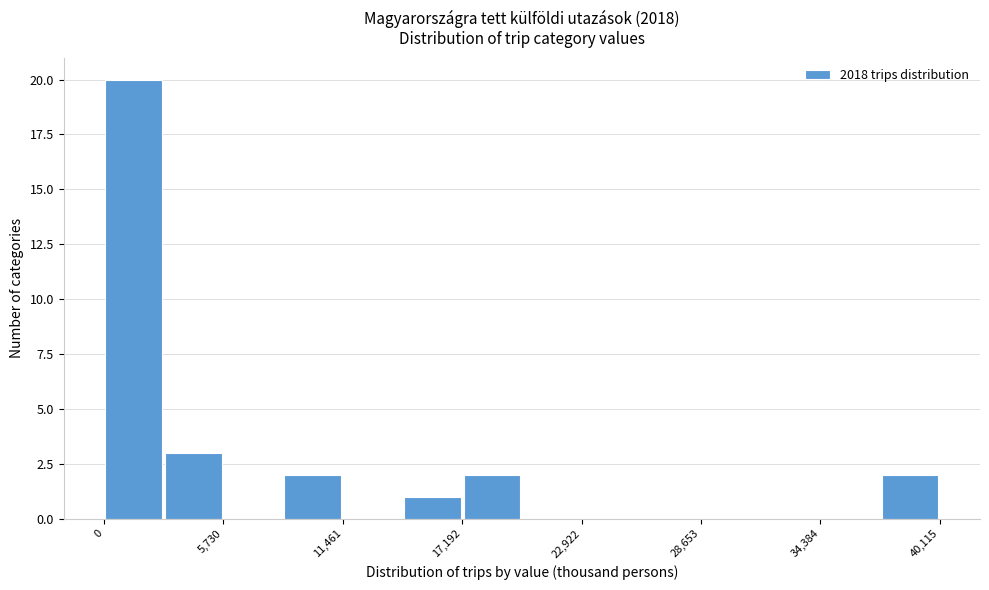

Around what value on the x-axis is the tallest bar? Give the approximate position of its centre, as read against the axis.

1000